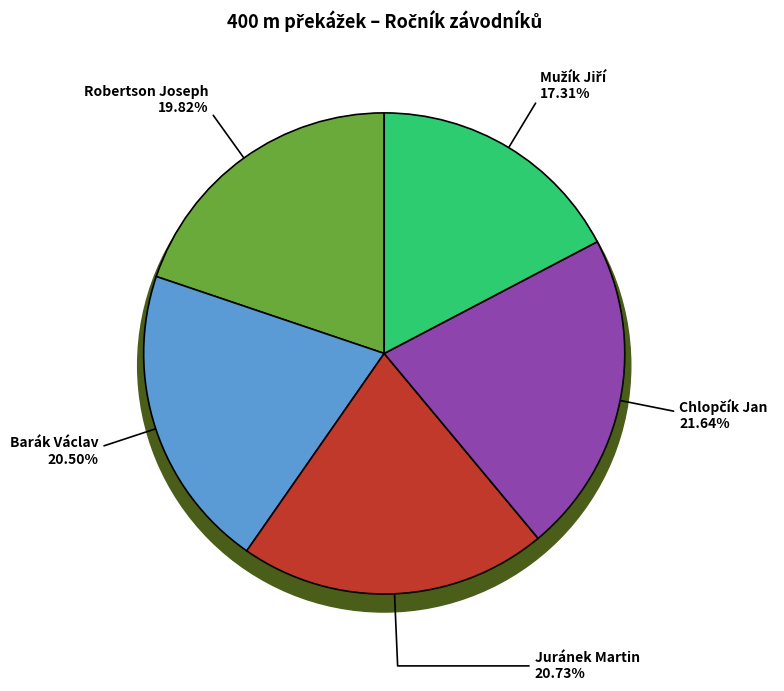

How many slices are in this pie chart?

5